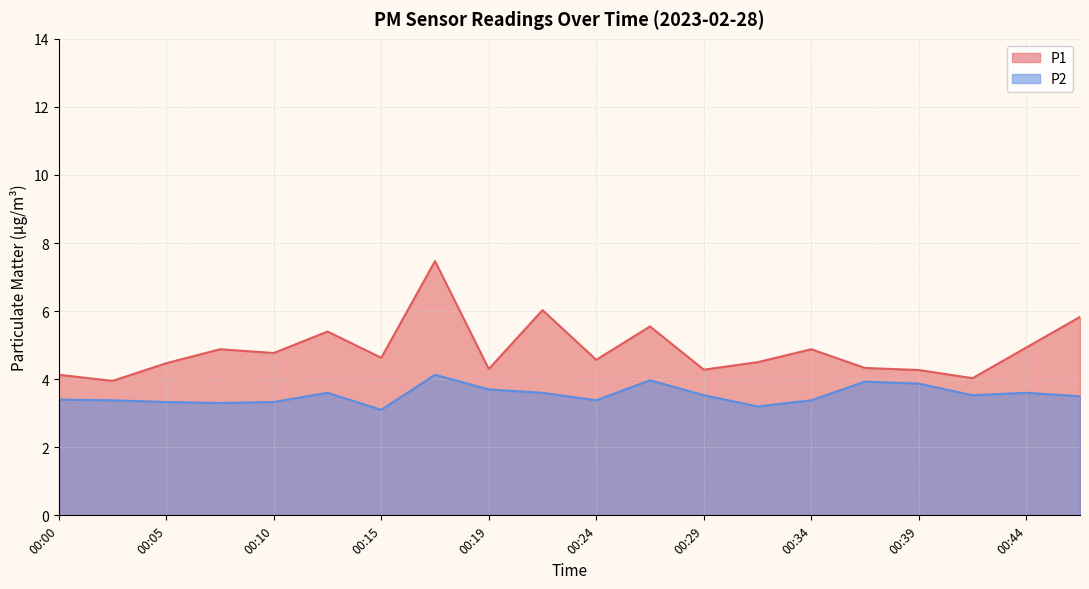

True or false: P2 and P1 intersect in this chart.

False